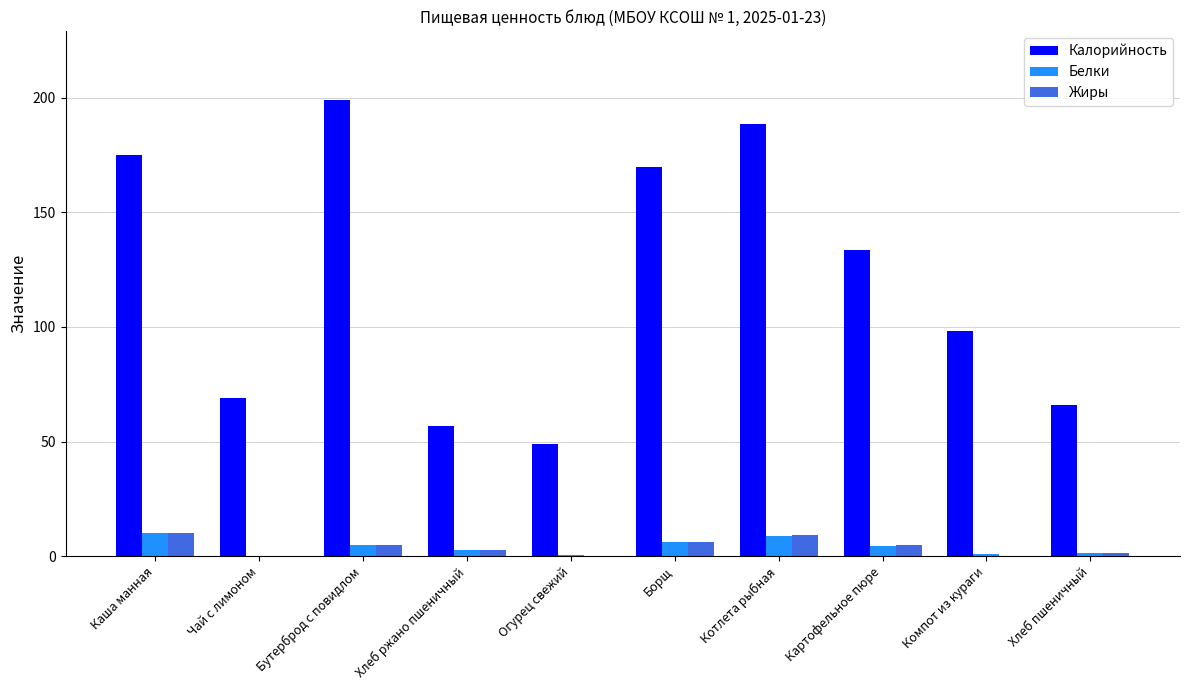

Between Компот из кураги and Хлеб пшеничный, which series saw the biggest shift?

Калорийность